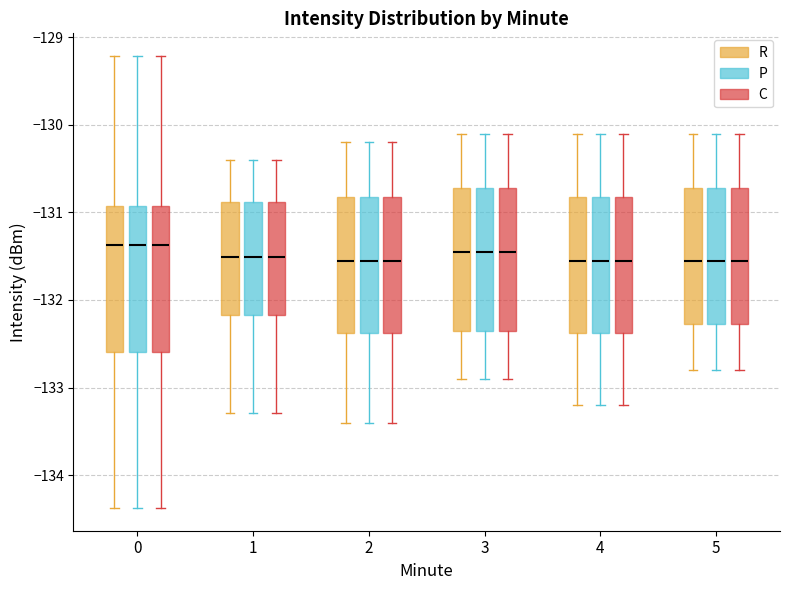

Where does the median line of the box for 0 (C) sit on the y-axis? The values are not printed on the chart, so give them approximately, as read against the axis.

-131.4